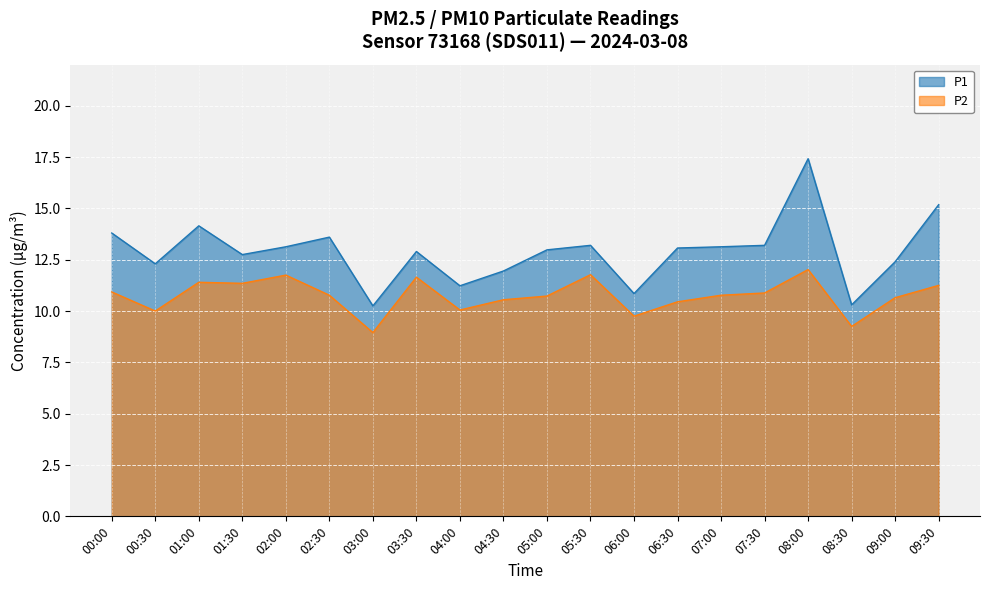

List the series in order of their overall mean, lowest first.

P2, P1